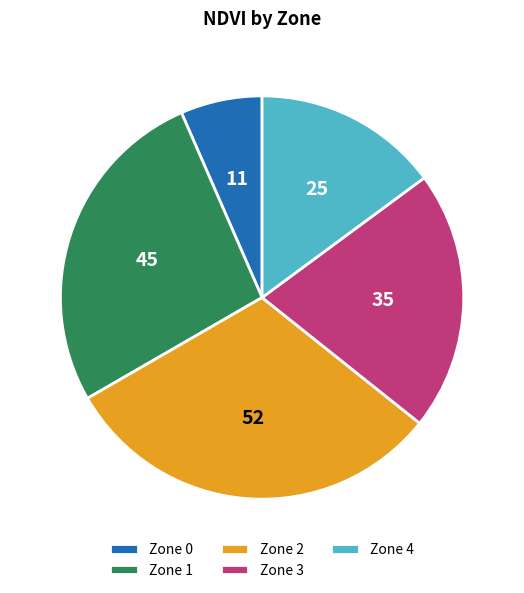

Rank the categories by value from highest to lowest.

Zone 2, Zone 1, Zone 3, Zone 4, Zone 0